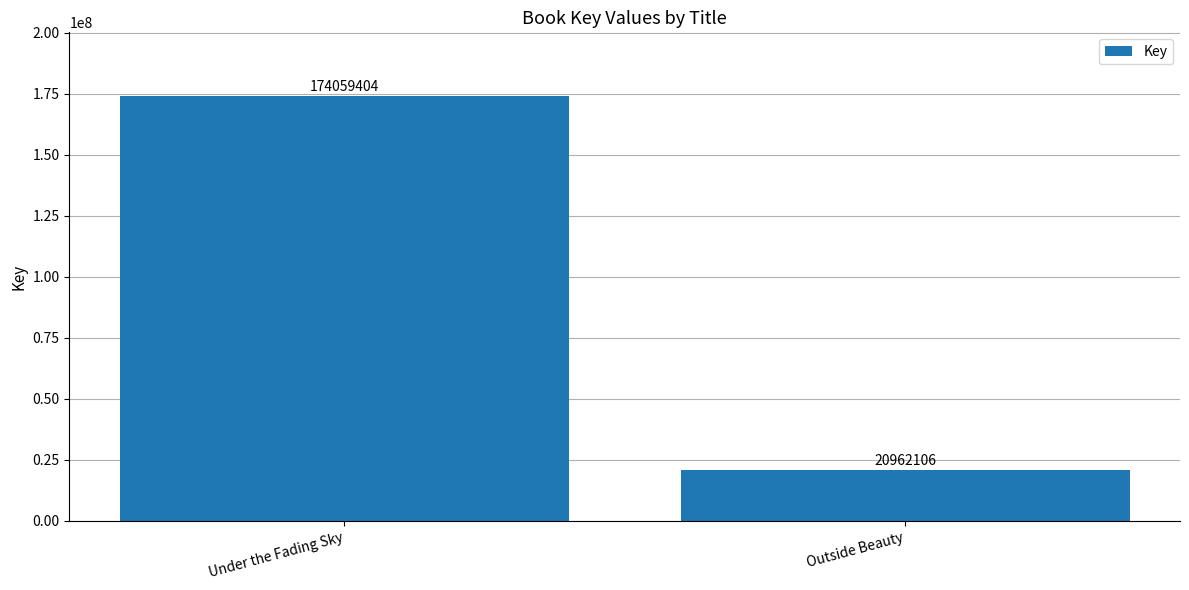

Reading left to right, transcribe all the data shown in this chart.

Under the Fading Sky=174059404	Outside Beauty=20962106